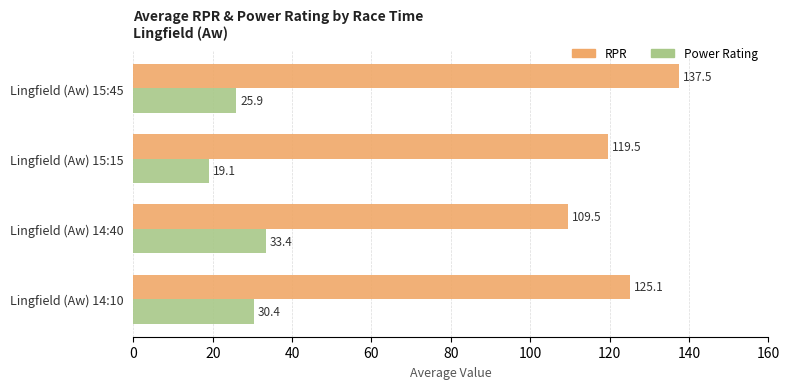

List the series in order of their peak value, highest first.

RPR, Power Rating